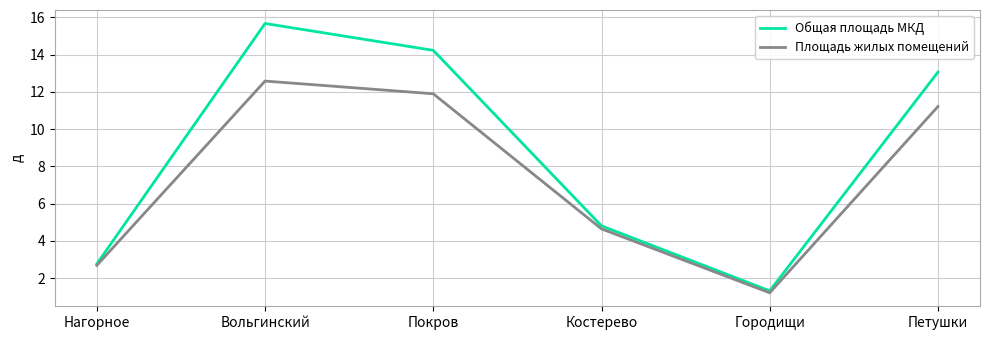

Which series changed the most between Вольгинский and Петушки?

Общая площадь МКД